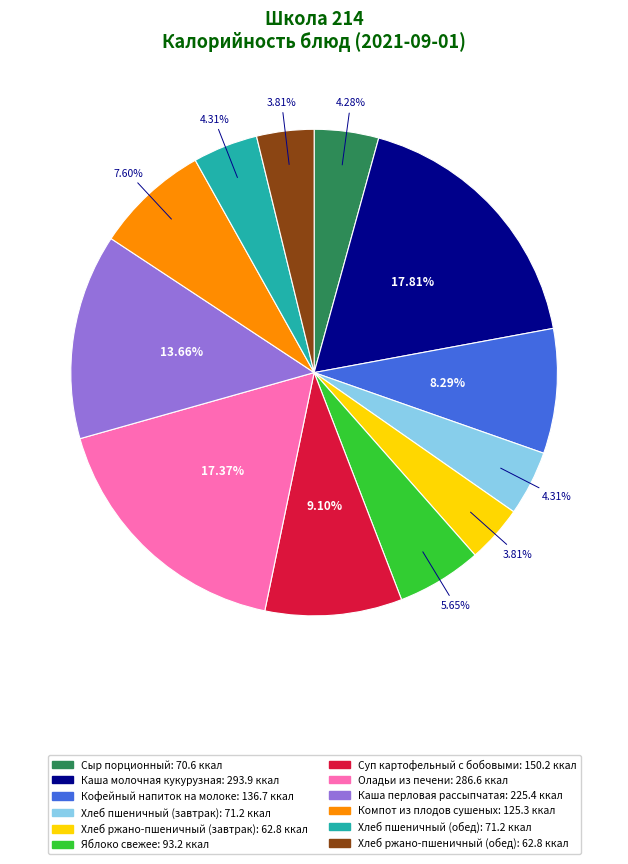

The Яблоко свежее slice represents 6% of the pie. True or false?

True